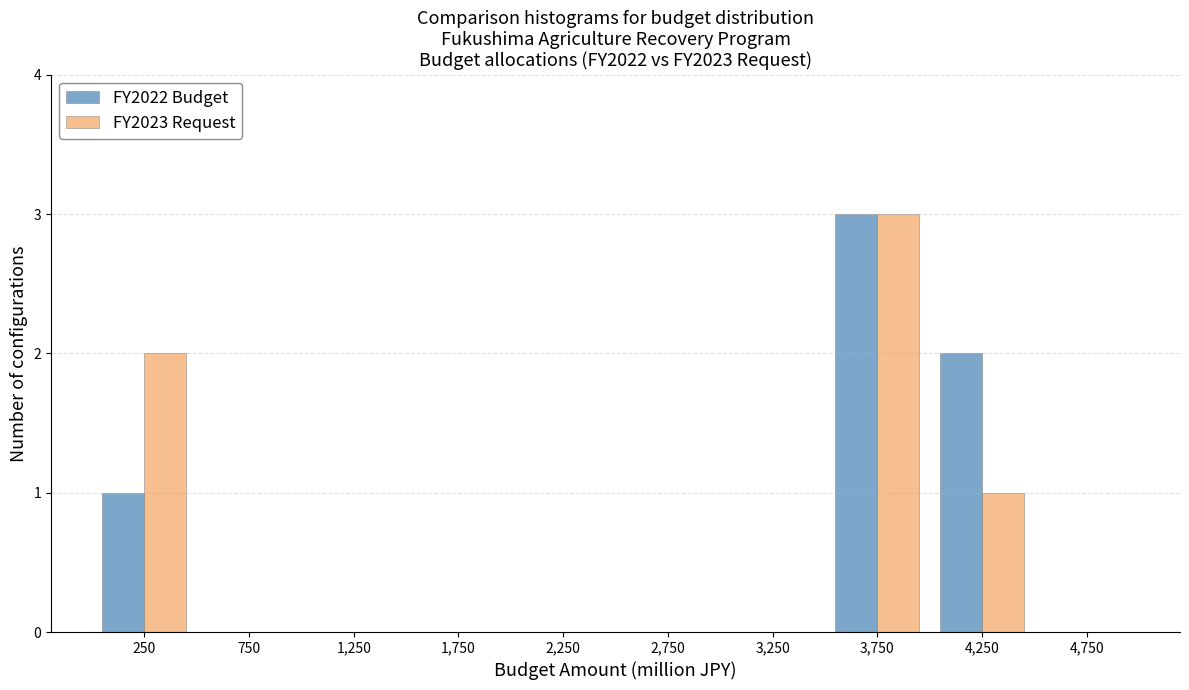

Reading left to right, list every range on the x-axis with the height of the bar of each series over it. The values are not printed on the chart, so give them approximately, as read against the axis.

0 to 500: FY2022 Budget=1	FY2023 Request=2
500 to 1000: FY2022 Budget=0	FY2023 Request=0
1000 to 1500: FY2022 Budget=0	FY2023 Request=0
1500 to 2000: FY2022 Budget=0	FY2023 Request=0
2000 to 2500: FY2022 Budget=0	FY2023 Request=0
2500 to 3000: FY2022 Budget=0	FY2023 Request=0
3000 to 3500: FY2022 Budget=0	FY2023 Request=0
3500 to 4000: FY2022 Budget=3	FY2023 Request=3
4000 to 4500: FY2022 Budget=2	FY2023 Request=1
4500 to 5000: FY2022 Budget=0	FY2023 Request=0